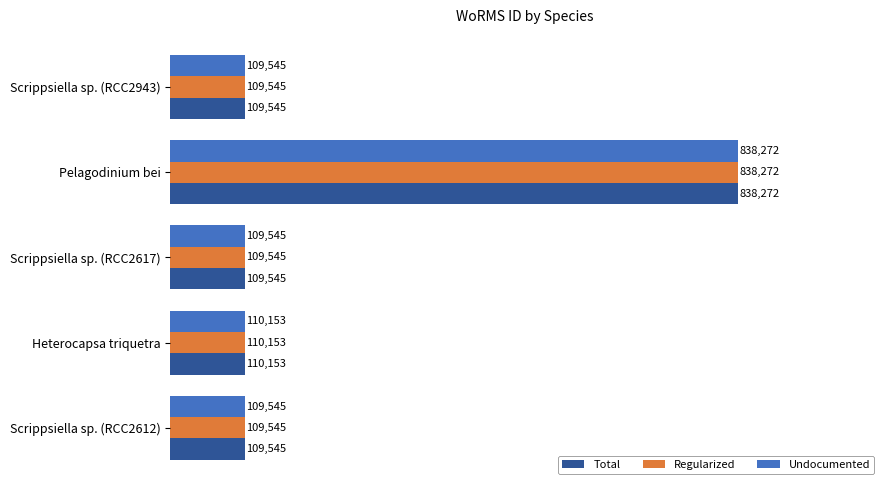

What are all the series names shown in the legend?

Total, Regularized, Undocumented